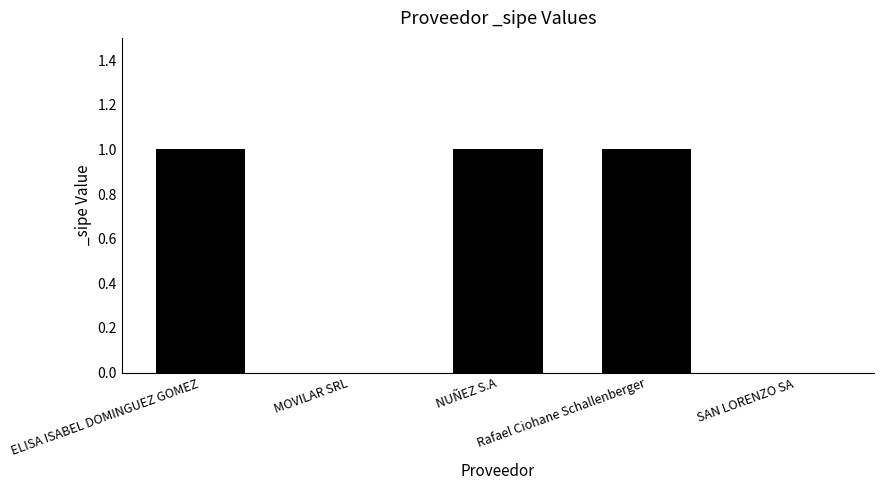

Reading left to right, extract all data points from this chart.

ELISA ISABEL DOMINGUEZ GOMEZ=1	MOVILAR SRL=0	NUÑEZ S.A=1	Rafael Ciohane Schallenberger=1	SAN LORENZO SA=0